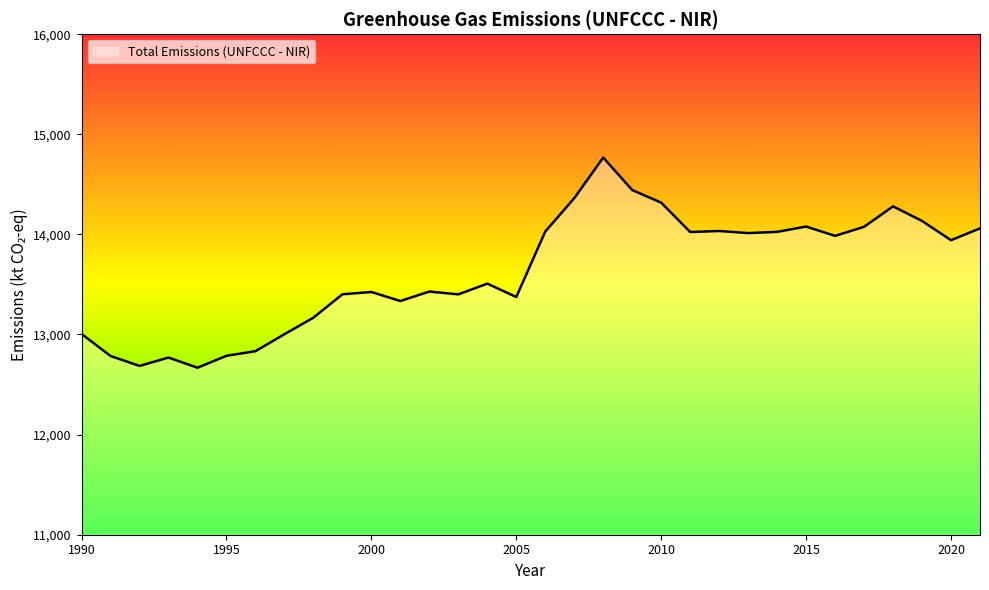

What is the difference between the maximum and minimum values?

2099.3